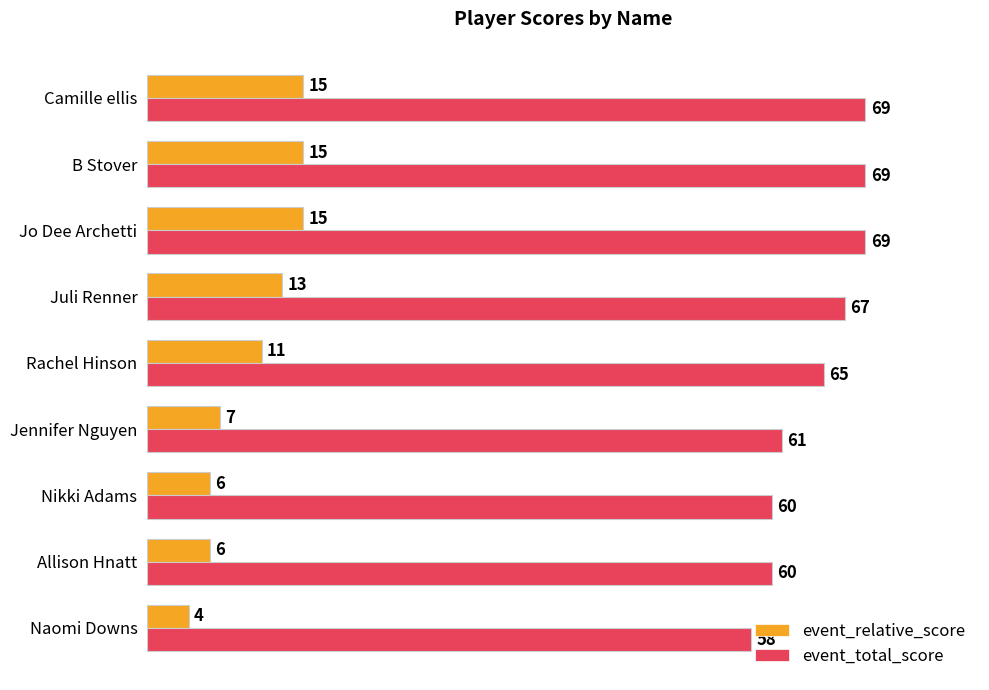

What is the minimum value shown in the chart?

4